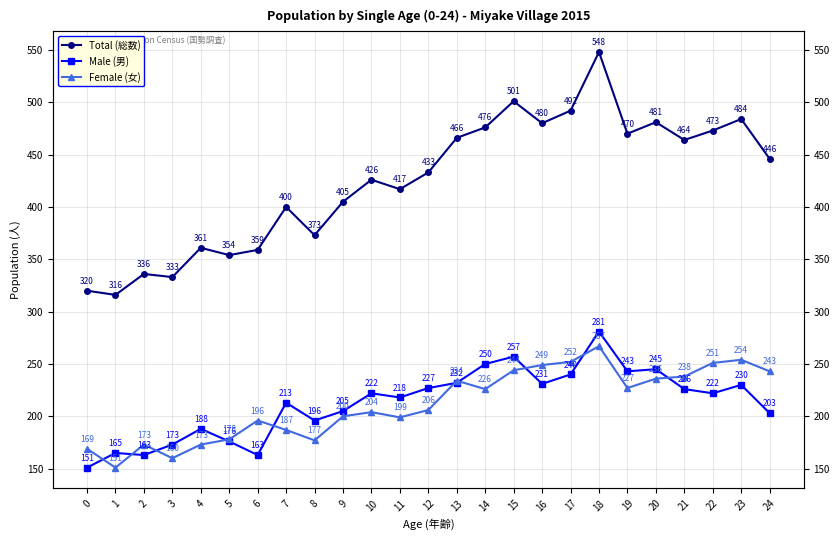

What is the minimum value for Female (女)?

151